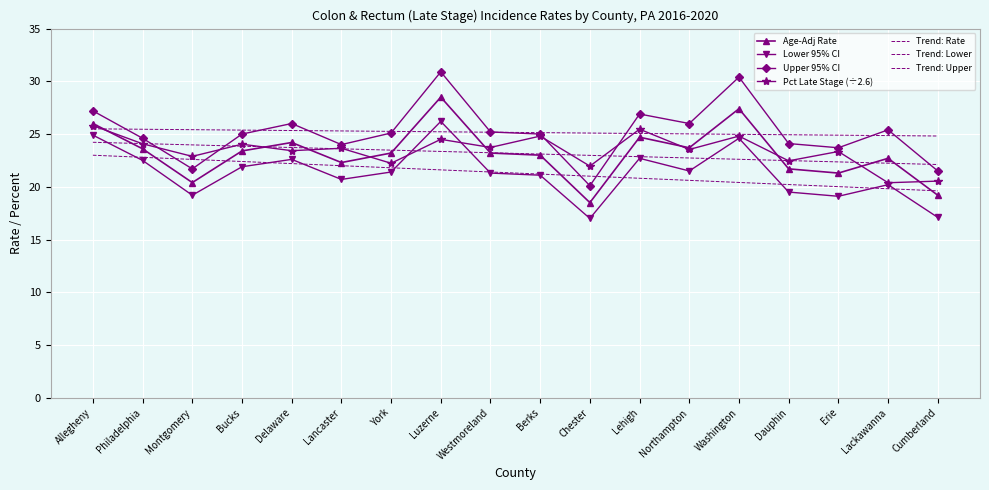

What is the sum of the Upper 95% CI values at York and Lackawanna?

50.5